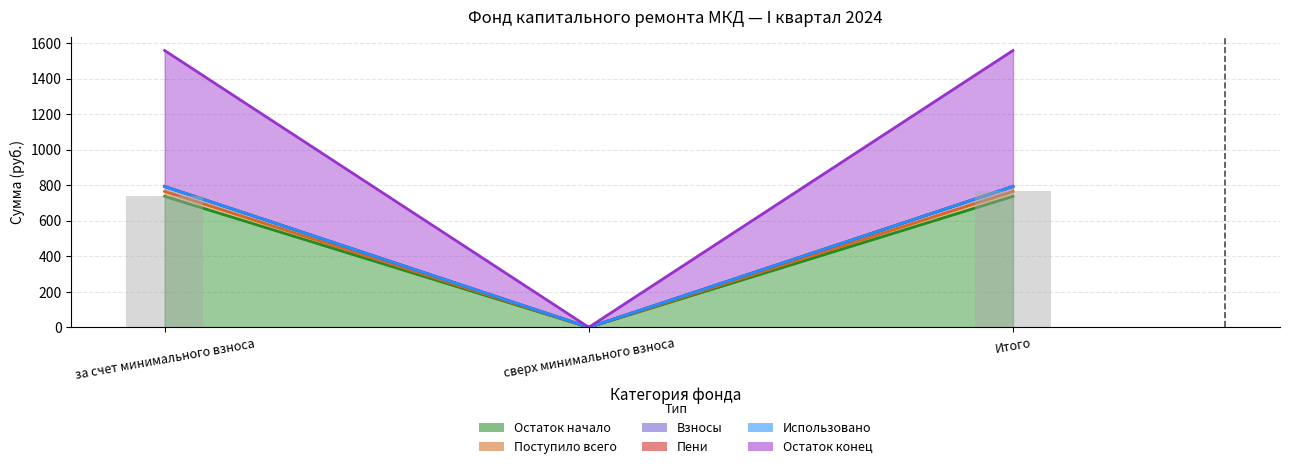

List the labels in order of Остаток конец value, smallest first.

сверх минимального взноса, за счет минимального взноса, Итого